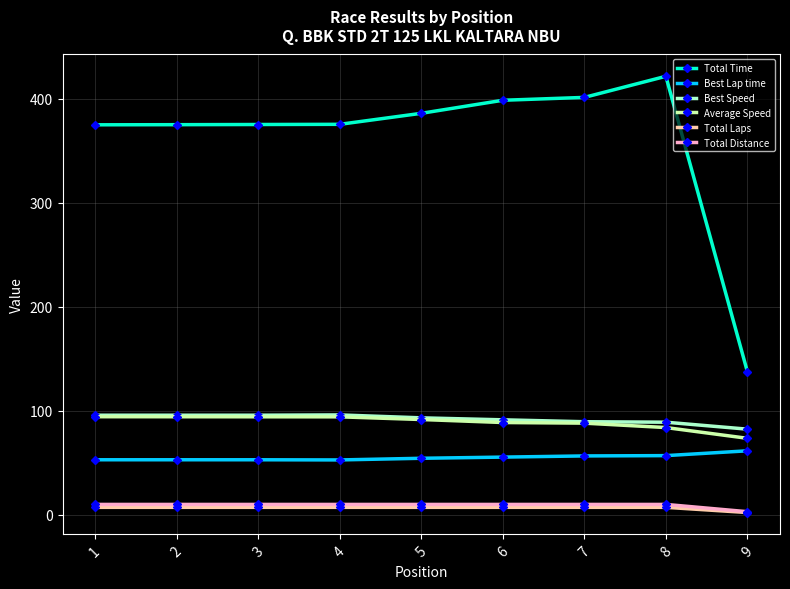

What is the greatest value displayed?

421.4